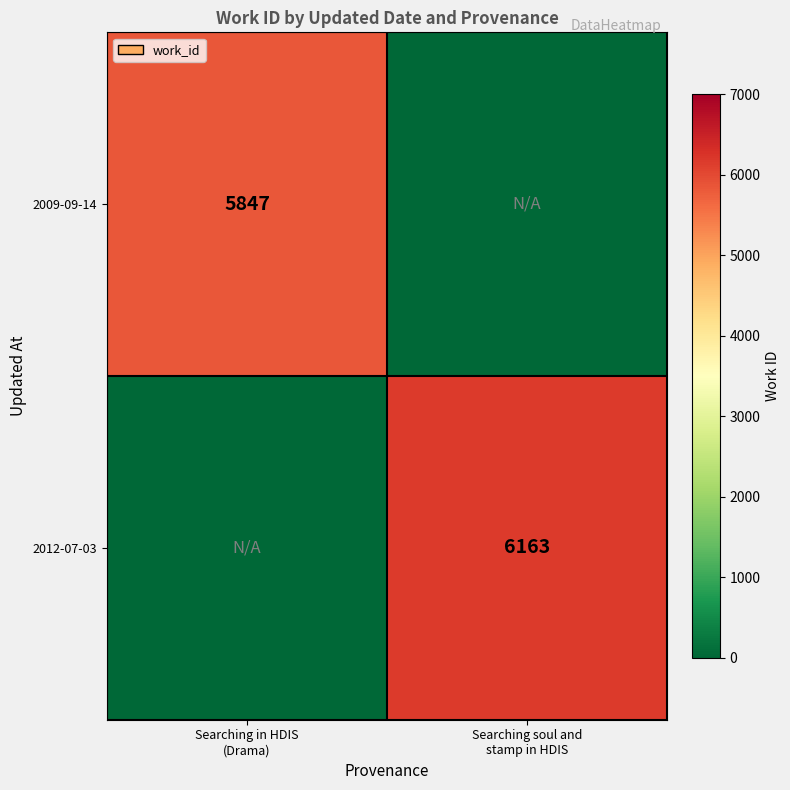

Is the value of 2012-07-03 at Searching in HDIS (Drama) greater than the value of 2009-09-14 at Searching soul and stamp in HDIS?

No